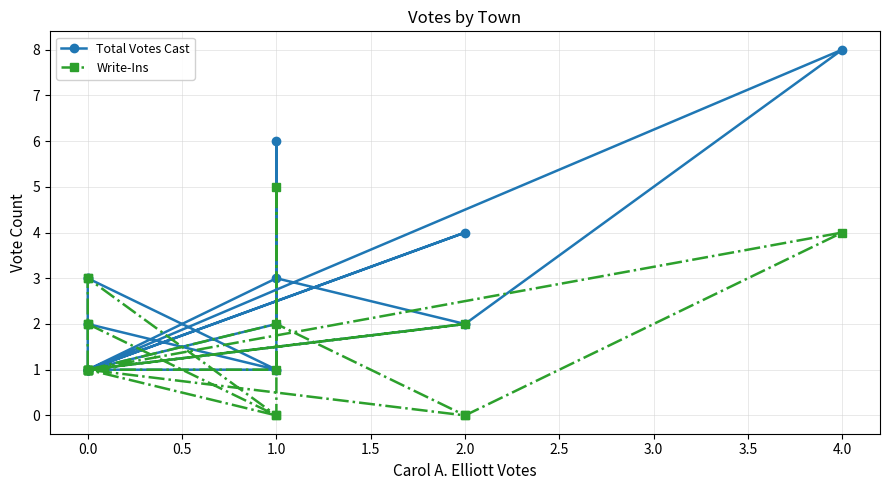

True or false: Write-Ins and Total Votes Cast intersect in this chart.

False